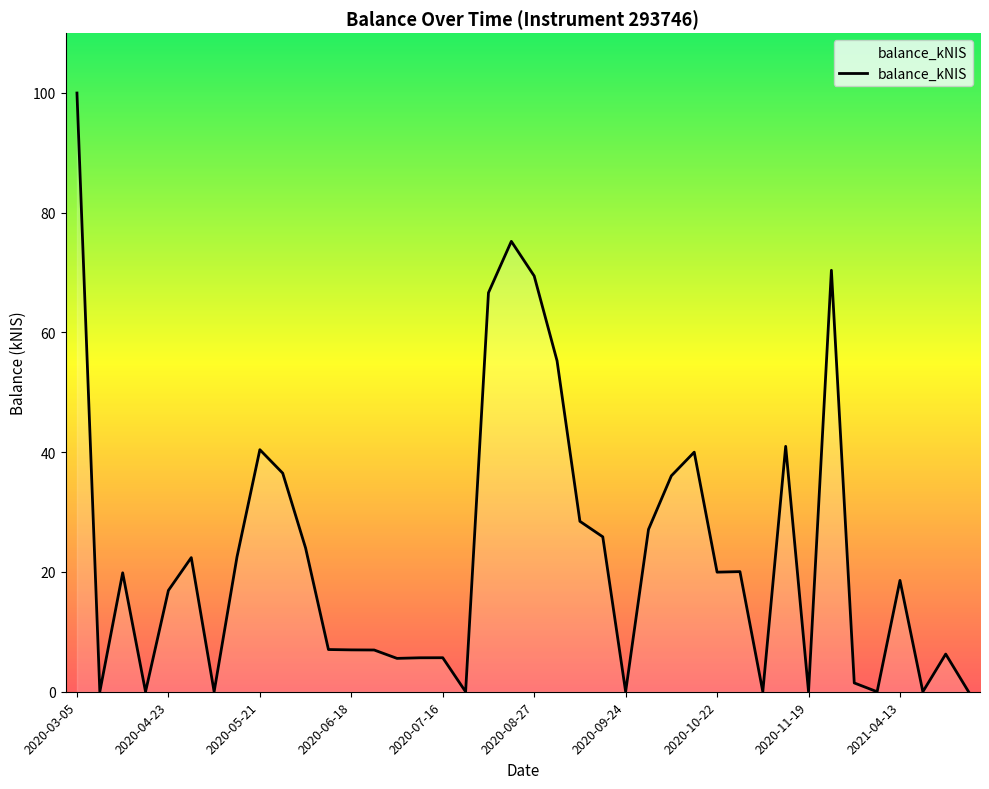

What is the greatest value displayed?

100.0